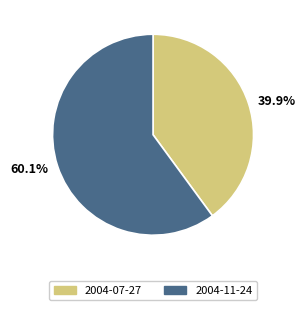

How much of the chart is everything except 2004-11-24?

39.9%